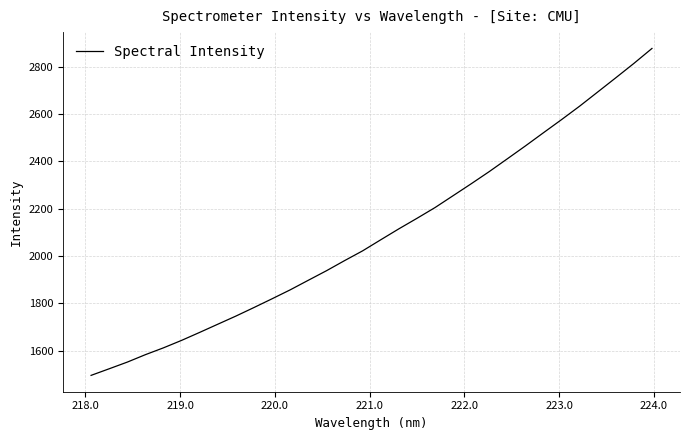

What is the difference between the maximum and minimum values?

1380.6